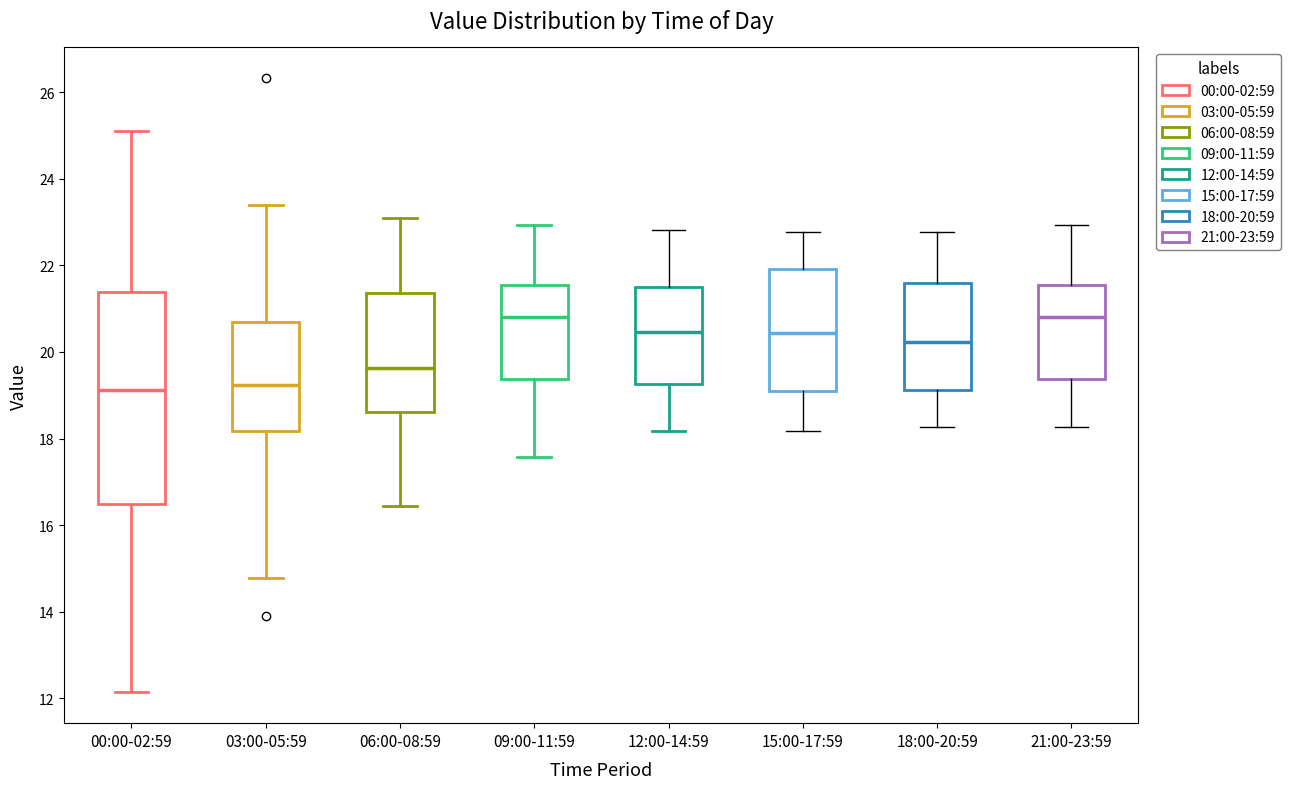

Where is the upper edge of the box for 15:00-17:59 on the y-axis? The values are not printed on the chart, so give them approximately, as read against the axis.

22.0